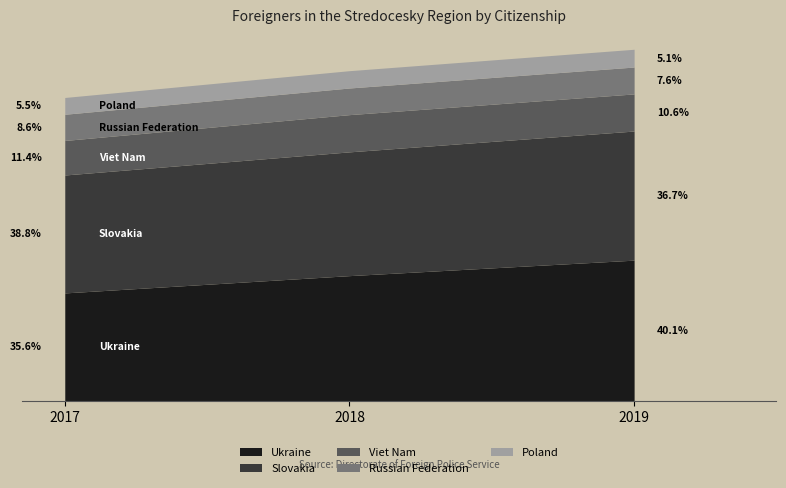

What is the value of the Viet Nam point at the 3rd from the left?

6314